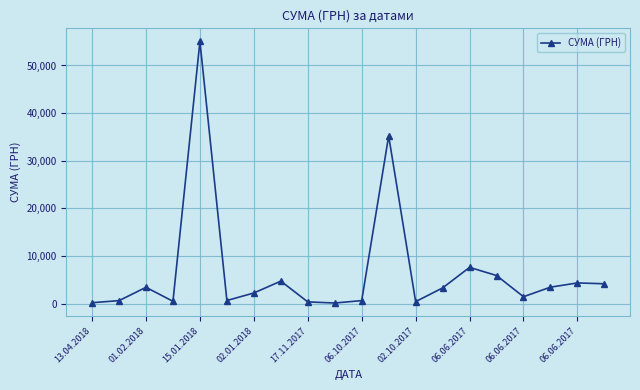

True or false: there are more than 2 points higher than both neighbors.

True